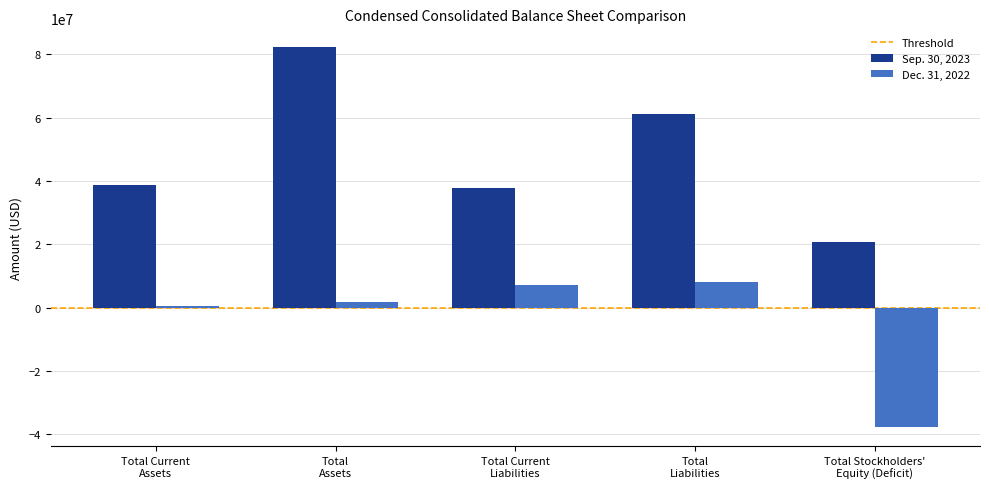

What is the difference between the highest and lowest values at Total Current
Liabilities?

30414642